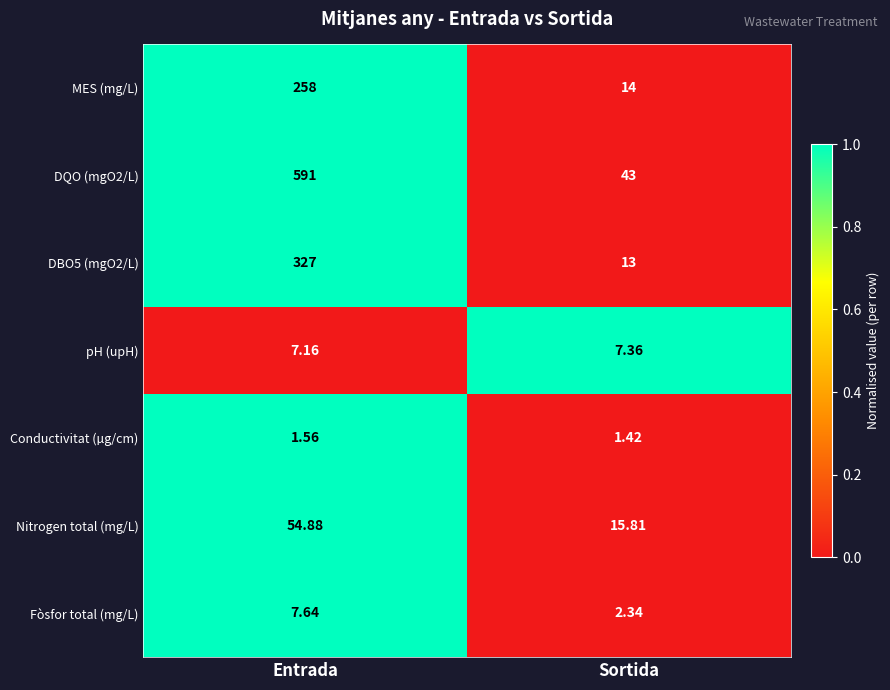

How many values in the Nitrogen total (mg/L) series are below 54?

1